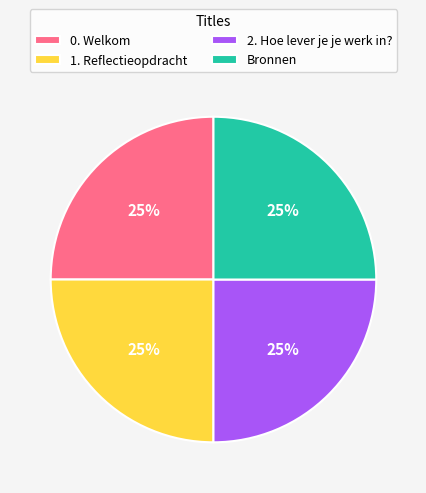

How many slices are in this pie chart?

4